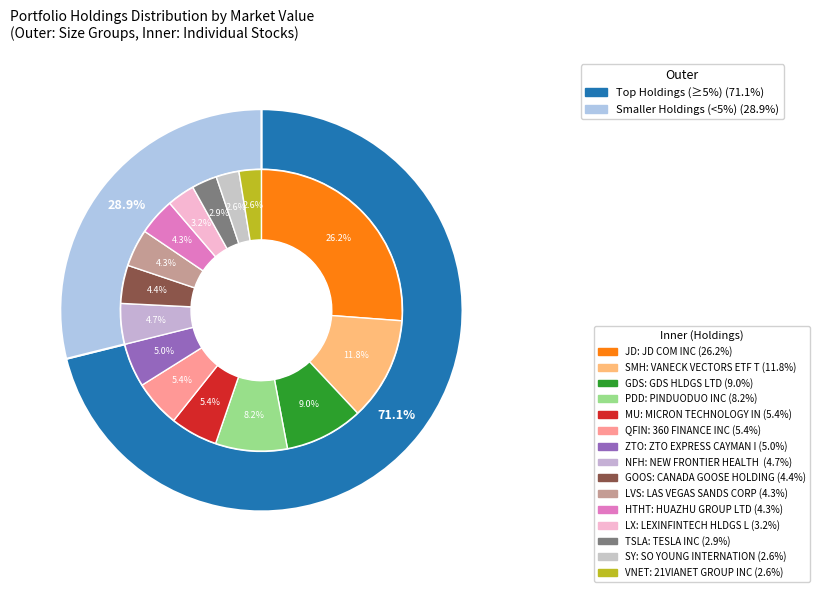

Which slice is the smallest?

21VIANET GROUP INC